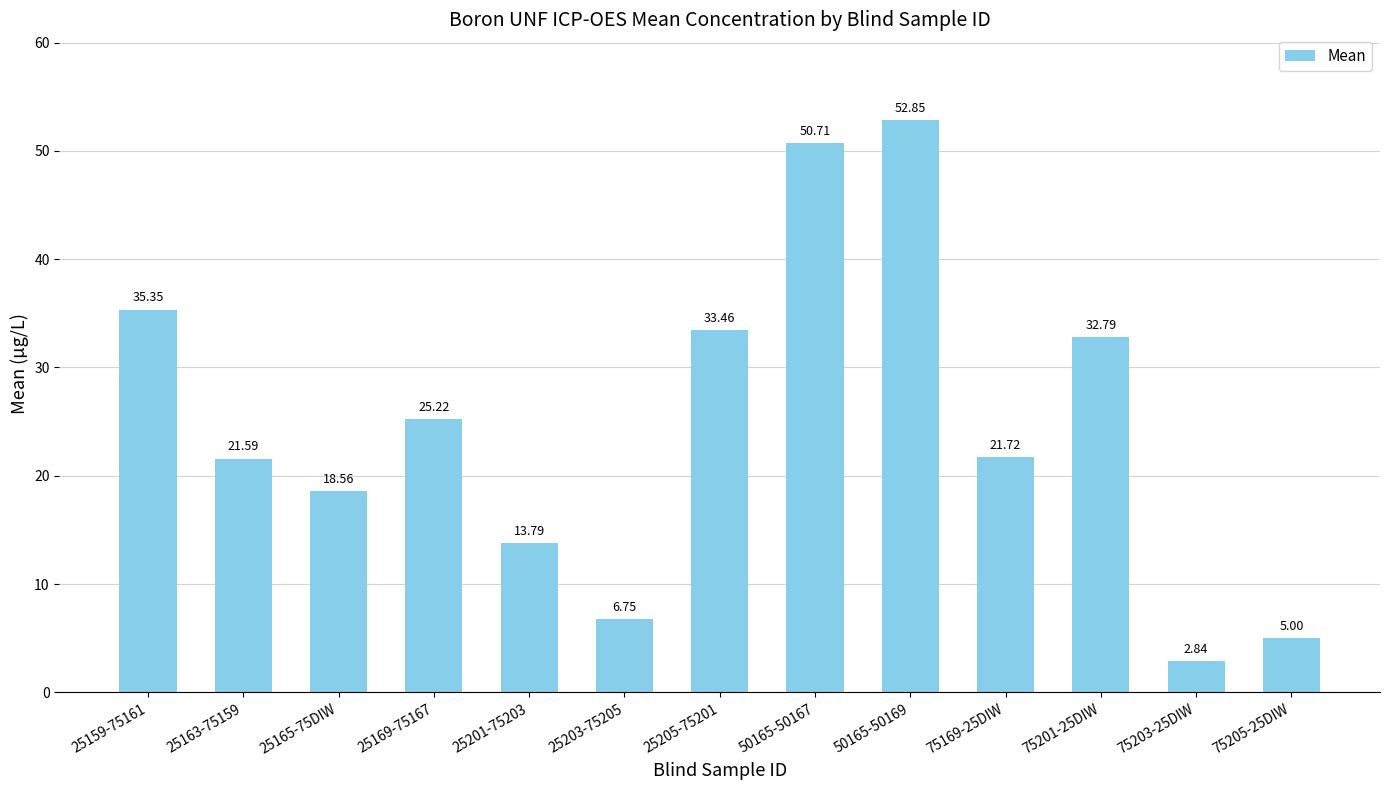

What position from the left is 75201-25DIW?

11